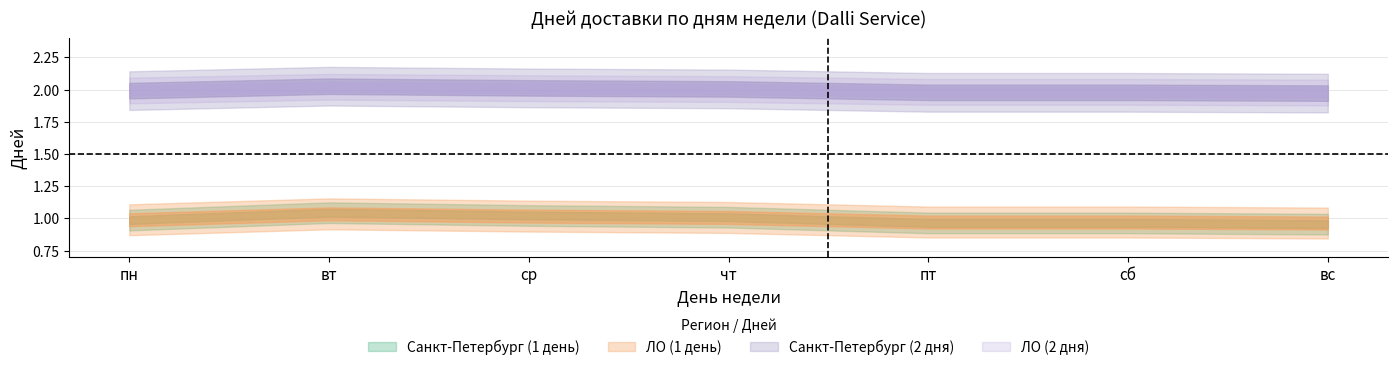

What is the value of the ЛО (2 дня) point at the 5th from the left?

2